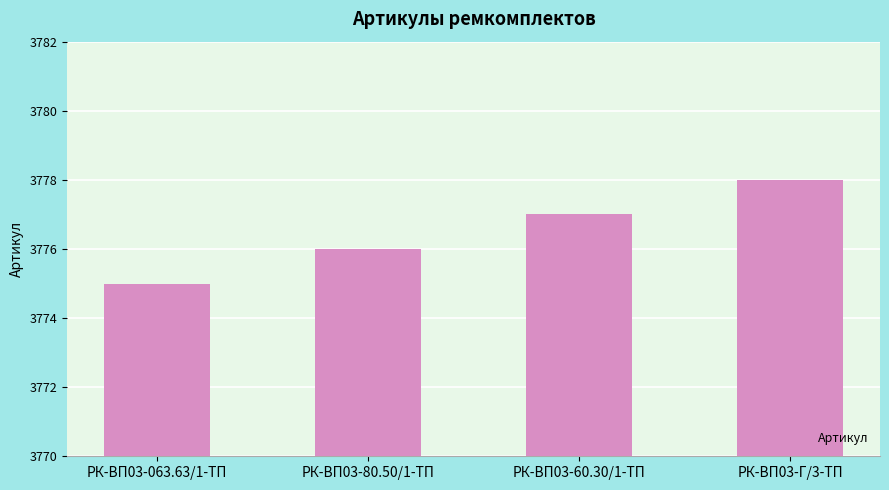

What is the sum of the values at РК-ВП03-60.30/1-ТП and РК-ВП03-80.50/1-ТП?

7553